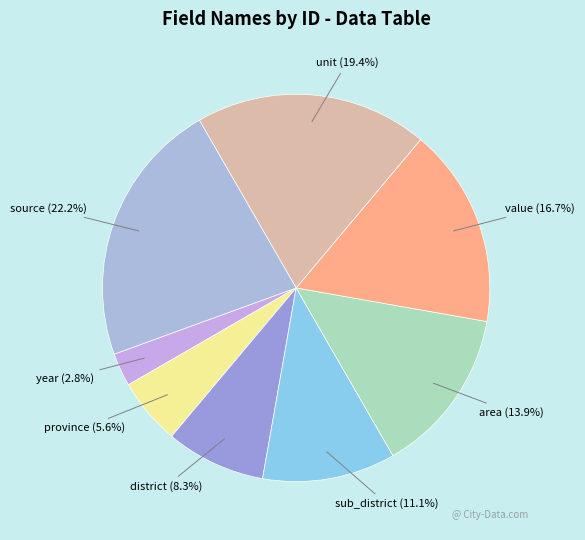

To the nearest percent, what is the difference between the largest and smallest slice percentages?

19%